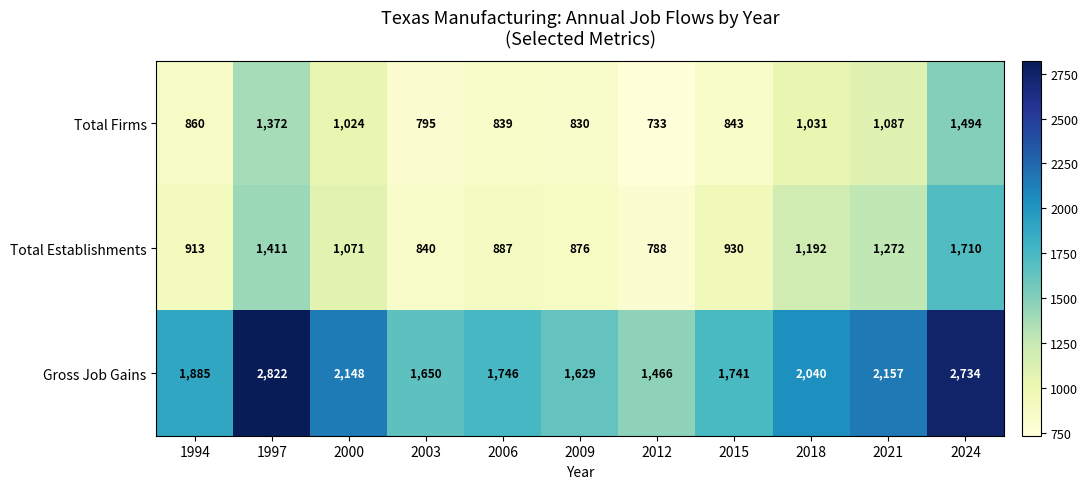

What is the spread (max minus min) of values at 1997?

1450